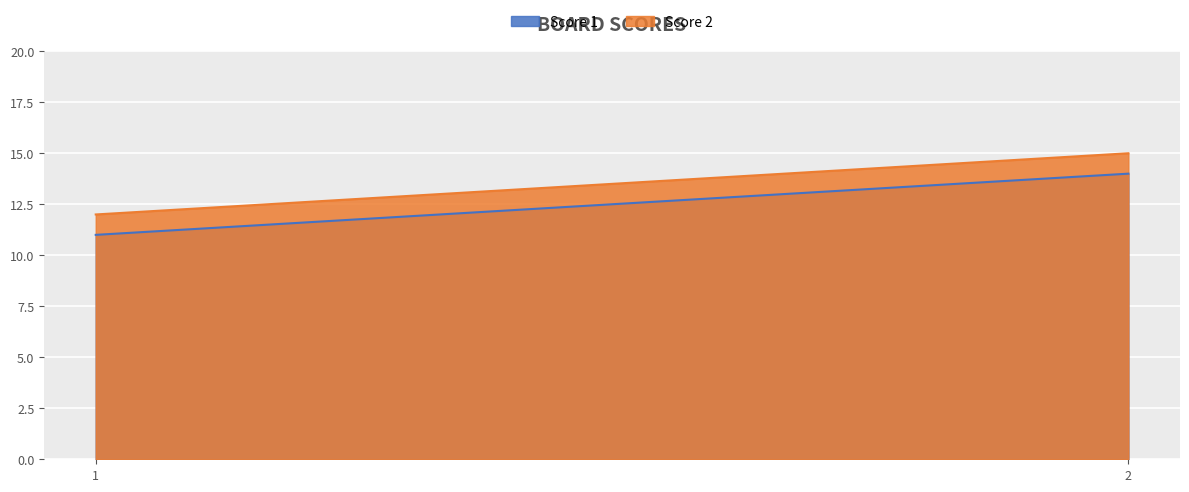

What is the spread (max minus min) of values at 1?

1